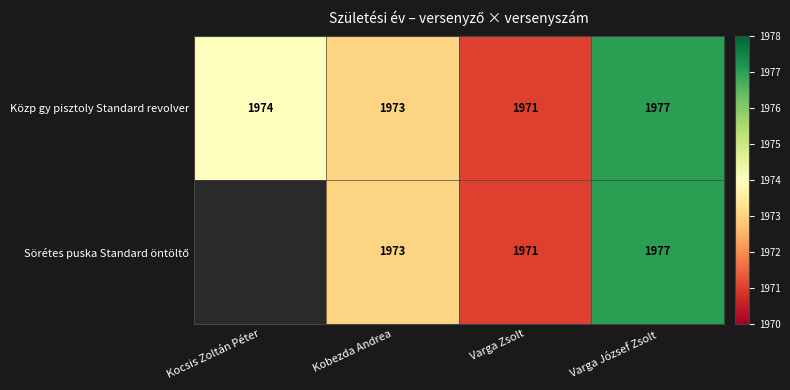

How many Közp gy pisztoly Standard revolver values are between 1973 and 1977?

3